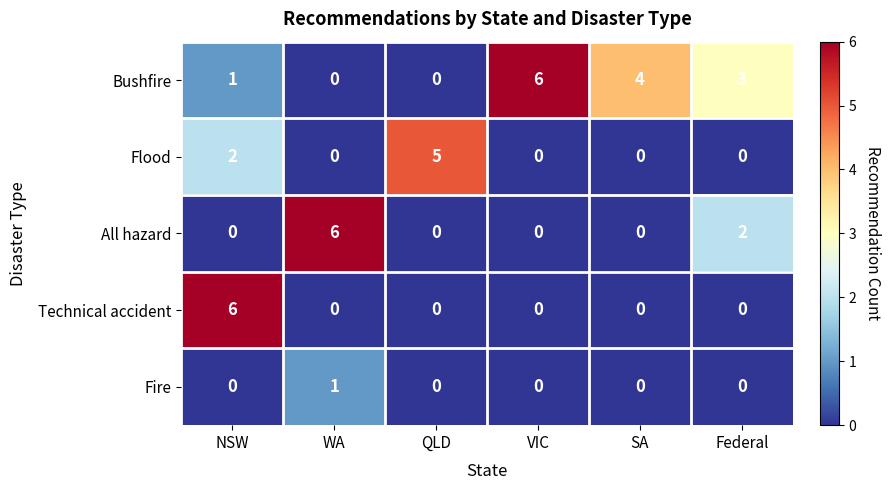

The value of Flood at NSW is 0. True or false?

False